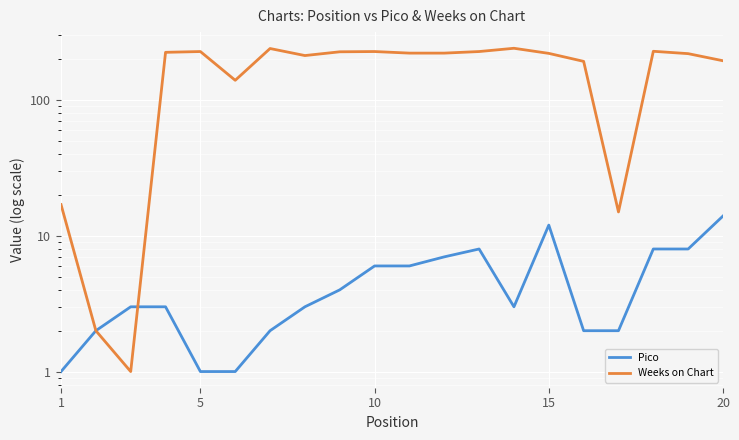

Rank the series by their maximum value, from lowest to highest.

Pico, Weeks on Chart